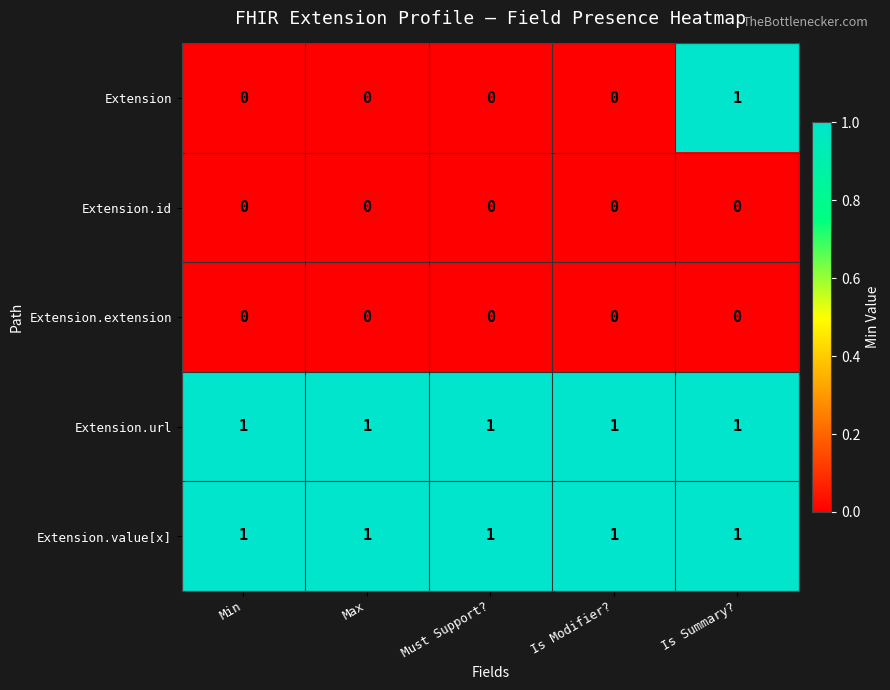

Reading left to right, list all the values displayed in this chart.

Extension: 0	0	0	0	1
Extension.id: 0	0	0	0	0
Extension.extension: 0	0	0	0	0
Extension.url: 1	1	1	1	1
Extension.value[x]: 1	1	1	1	1